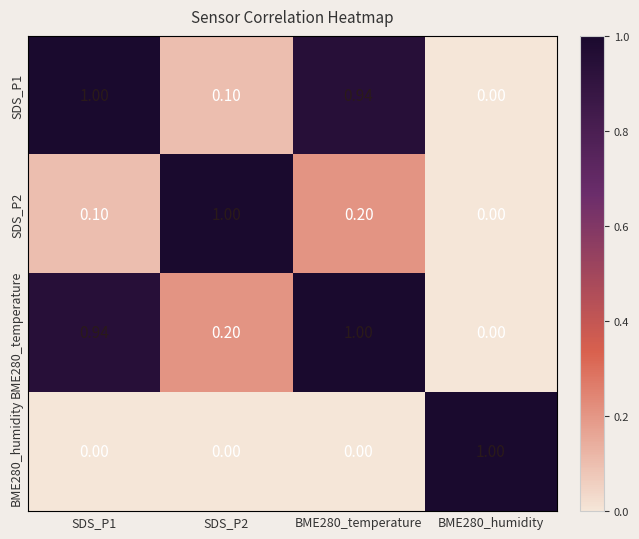

Is the value of BME280_temperature at SDS_P1 greater than the value of SDS_P1 at BME280_humidity?

Yes